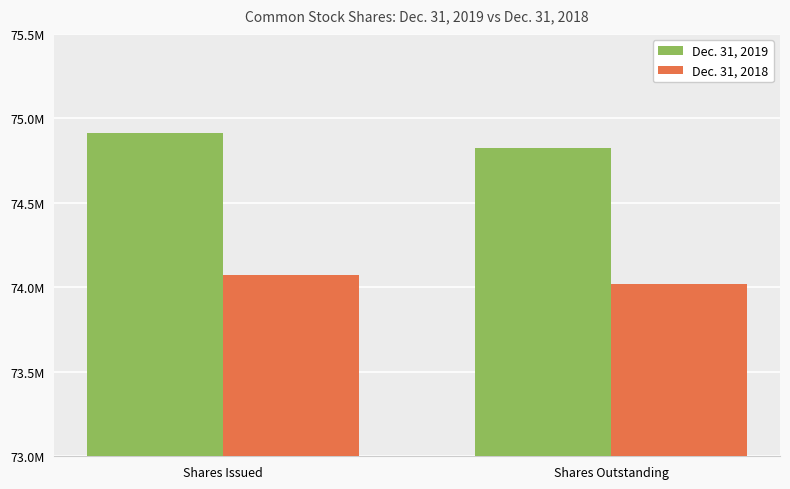

What is the label of the 2nd bar from the left?

Shares Outstanding